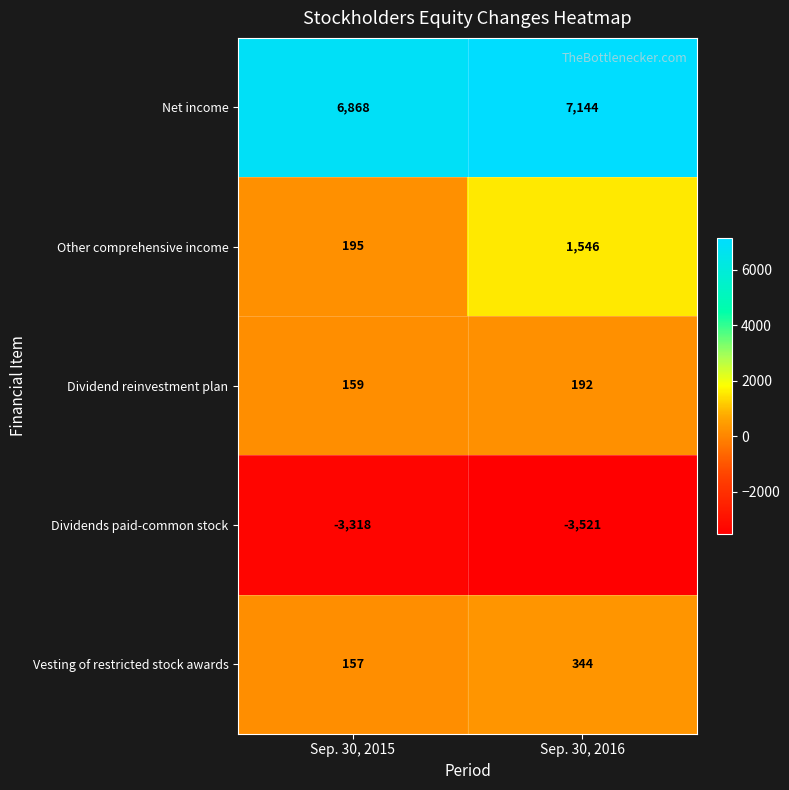

What is the difference between the maximum and minimum values in the Net income series?

276